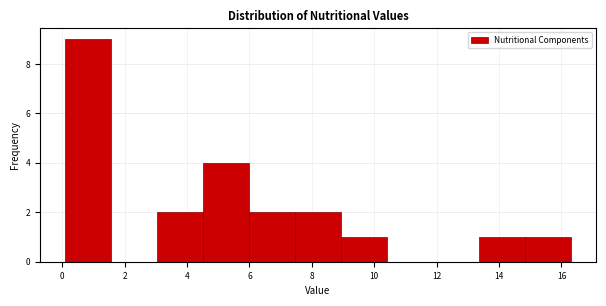

What is the height of the bar covering 7.4 to 9.0 on the x-axis? Neither the bar edges nor the heights are printed on the chart, so give them approximately, as read against the axes.

2